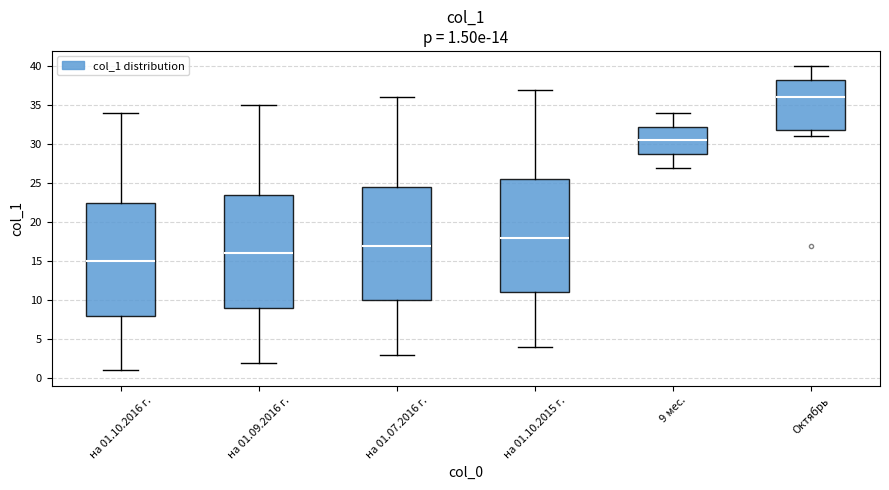

Which box's median line is the lowest?

на 01.10.2016 г.